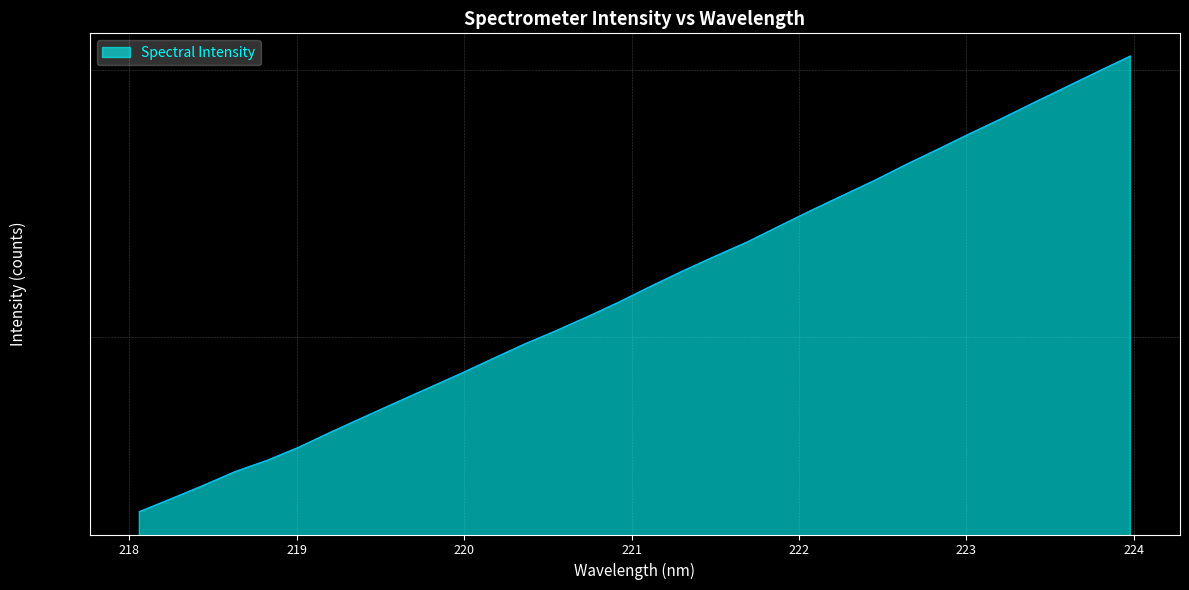

At which category does the chart reach its minimum across all series?

218.0596